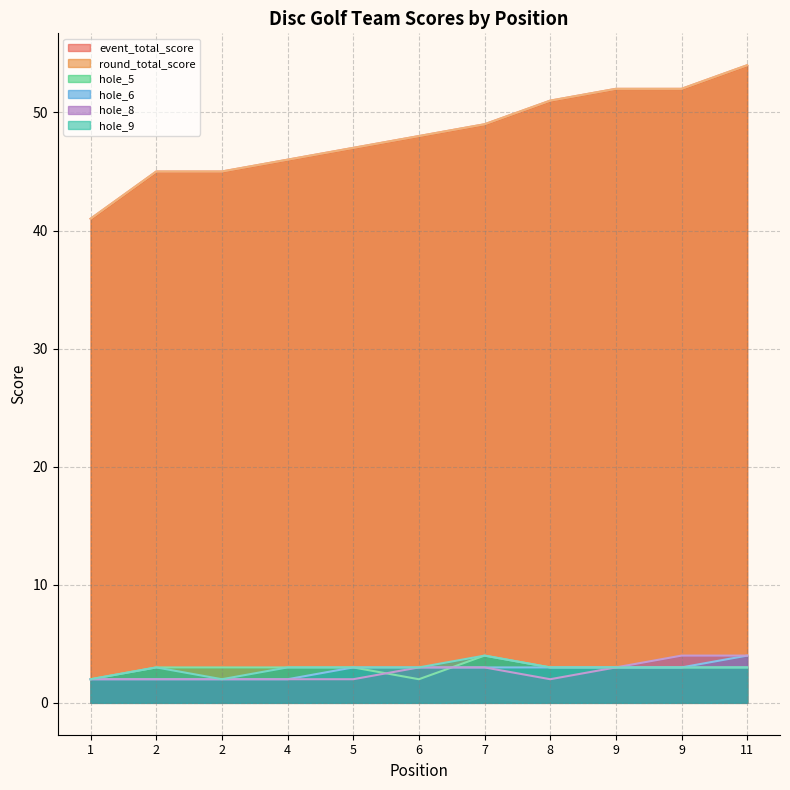

How many lines are shown in the chart?

6